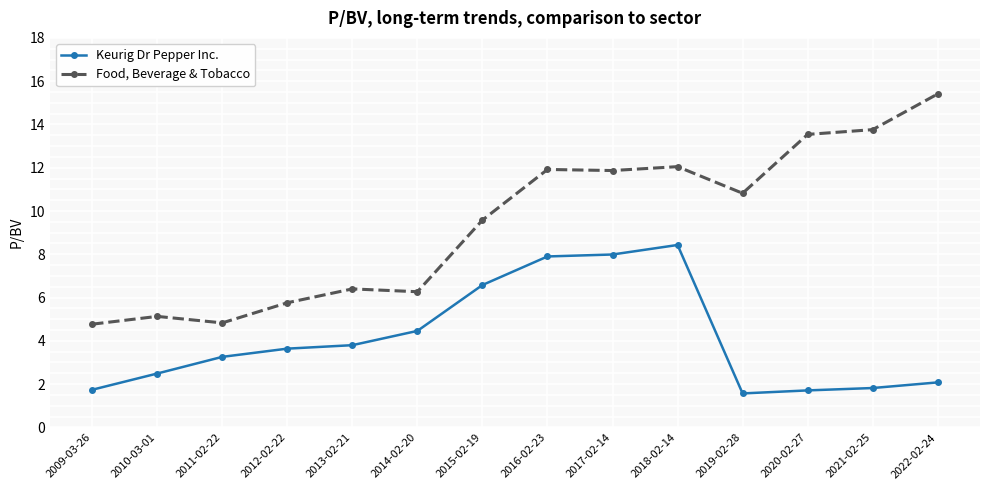

Read the Food, Beverage & Tobacco value at 2012-02-22.

5.8